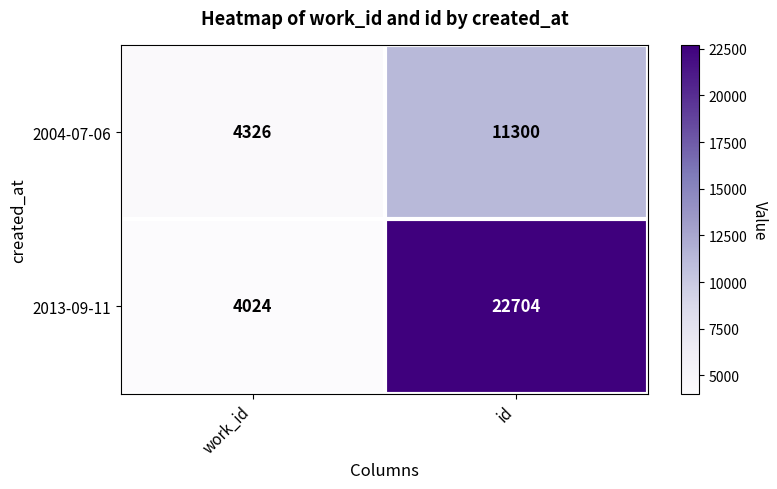

What is the greatest value displayed?

22704